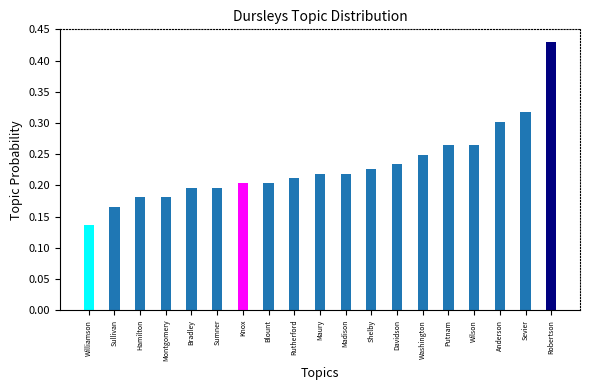

What is the sum of all values?

4.4